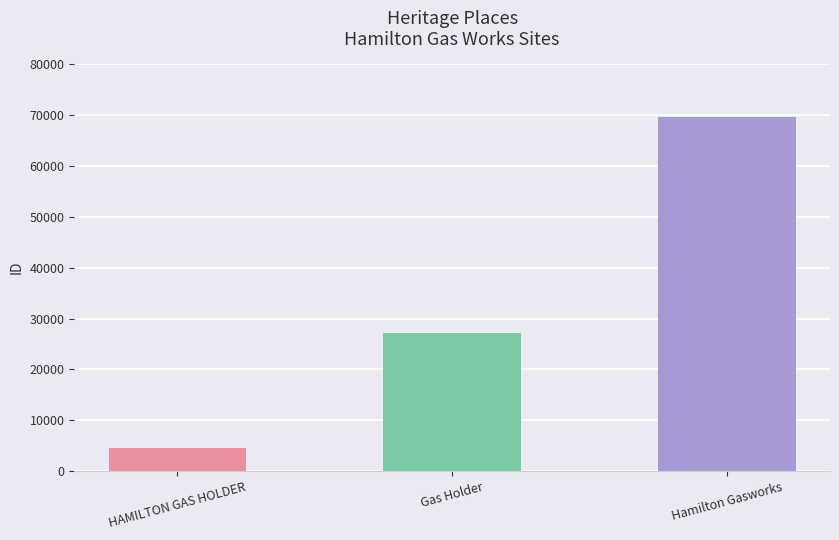

List the labels in order of value, smallest first.

HAMILTON GAS HOLDER, Gas Holder, Hamilton Gasworks